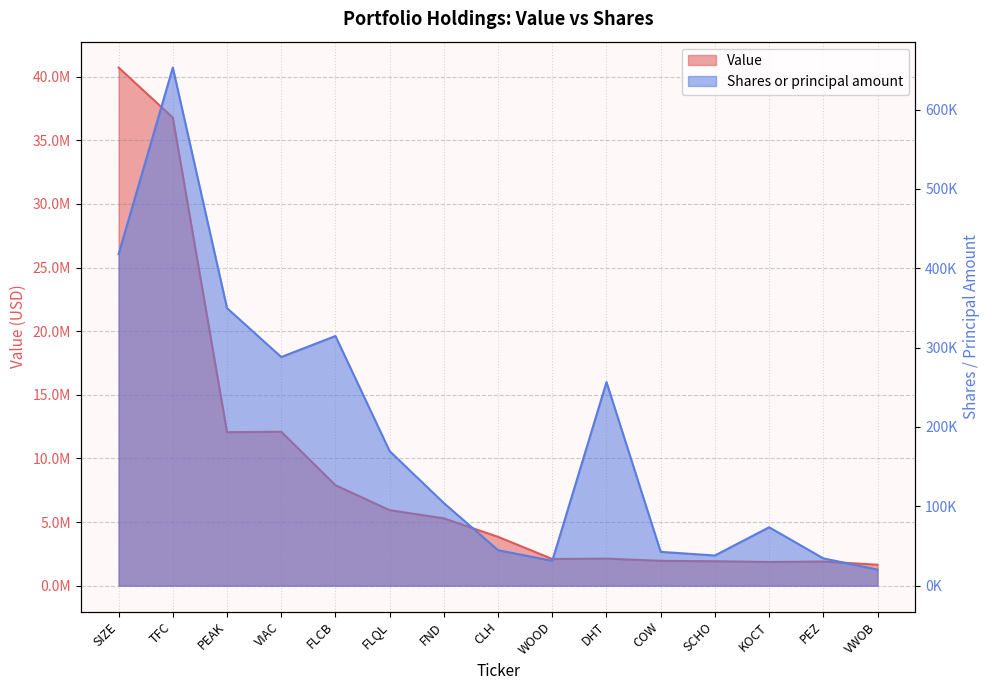

List the series in order of their overall mean, lowest first.

Shares or principal amount, Value